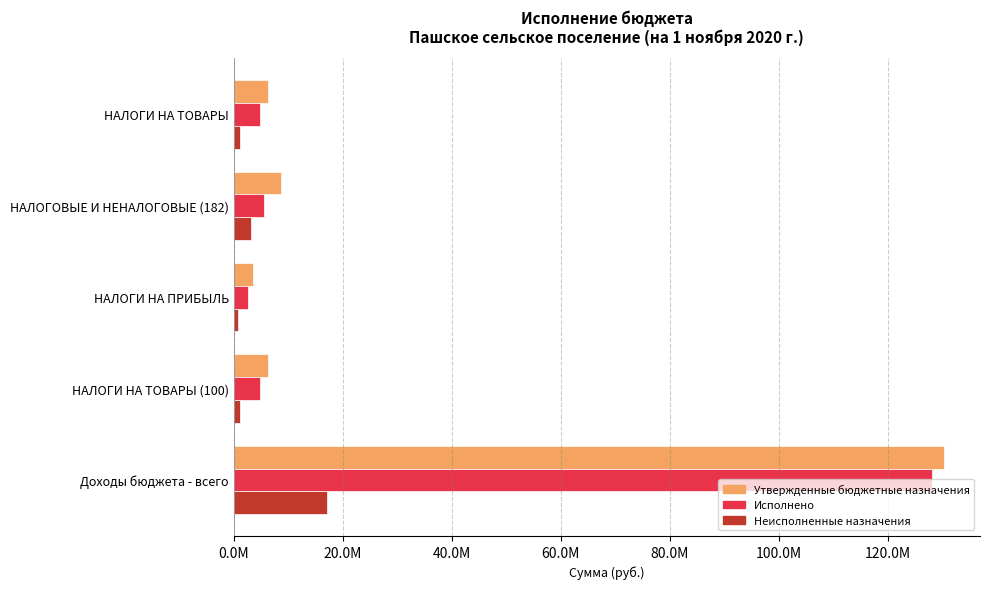

At which label is Неисполненные назначения closest to 8962036?

НАЛОГОВЫЕ И НЕНАЛОГОВЫЕ (182)